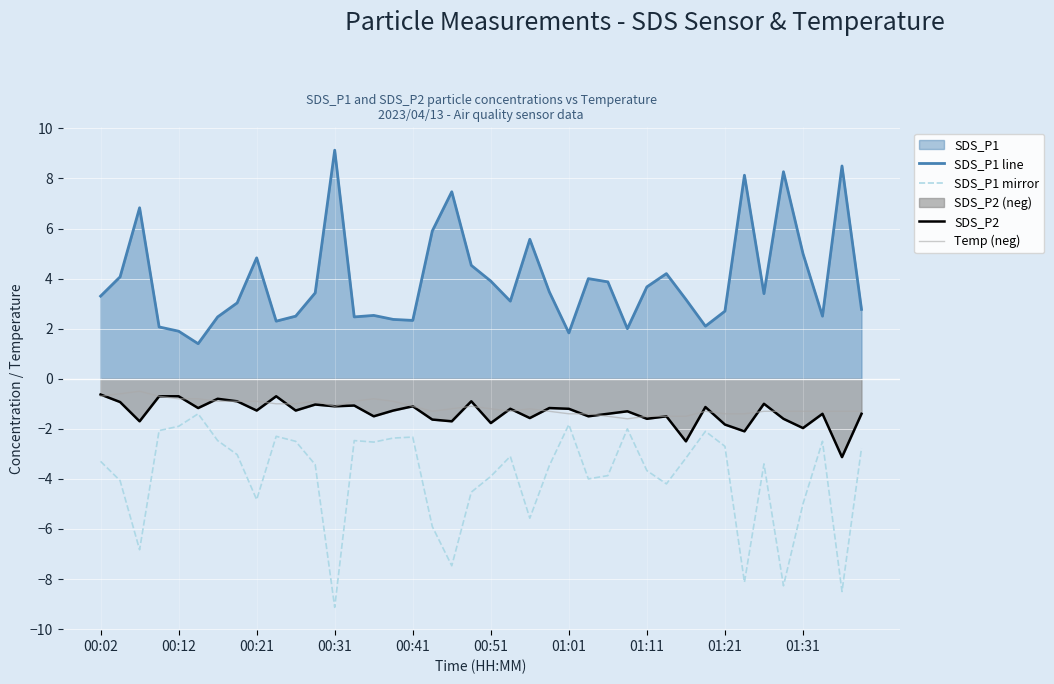

True or false: Temp (neg) and SDS_P1 mirror intersect in this chart.

False